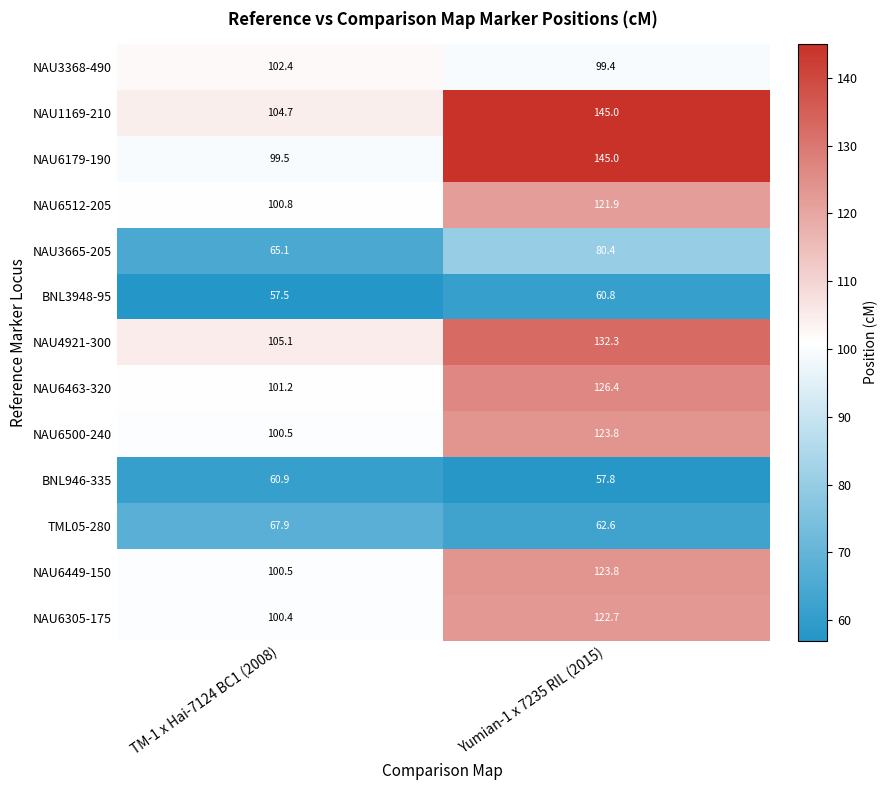

What is the difference between the maximum and minimum values in the NAU3368-490 series?

3.0